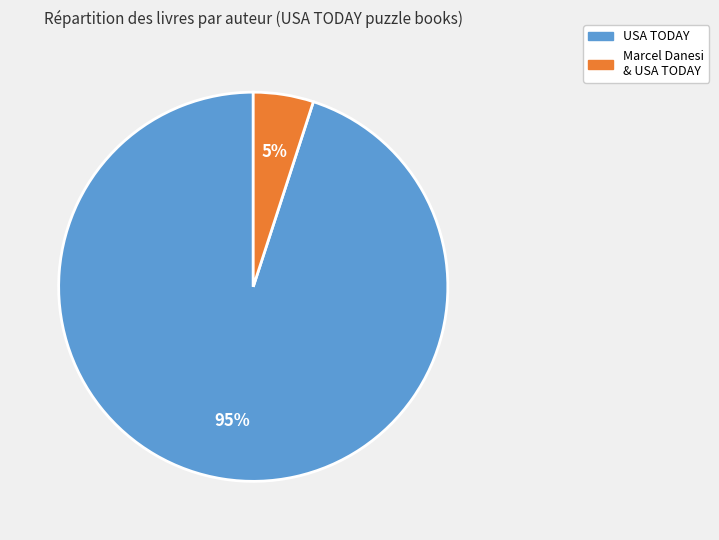

Is there a majority slice in this chart?

Yes